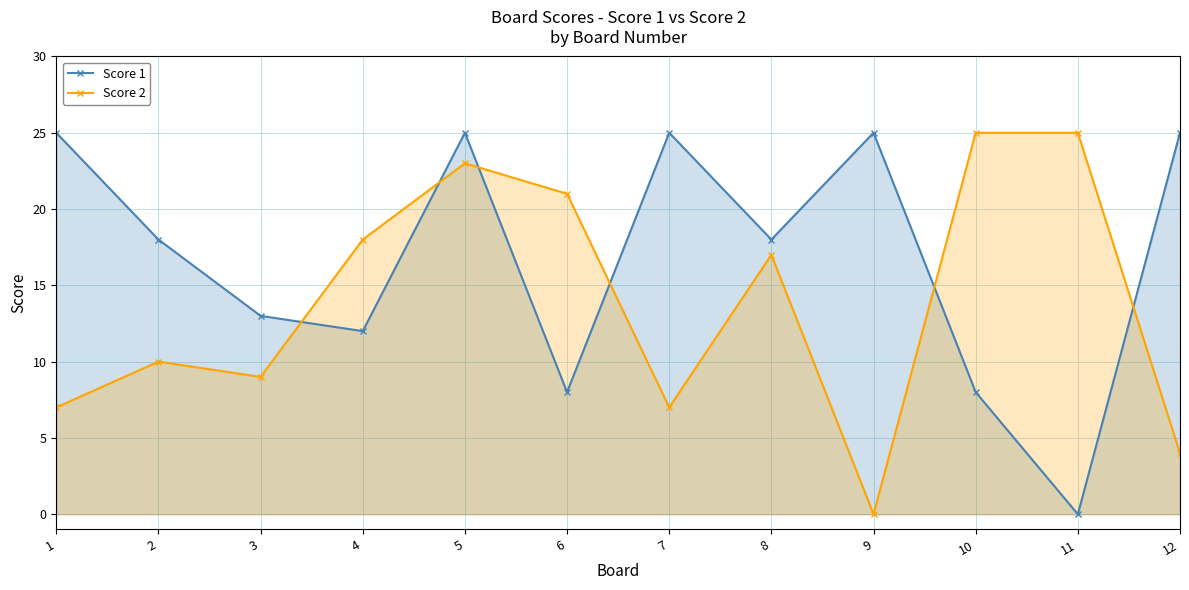

How many interior local valleys does the Score 1 series have?

4